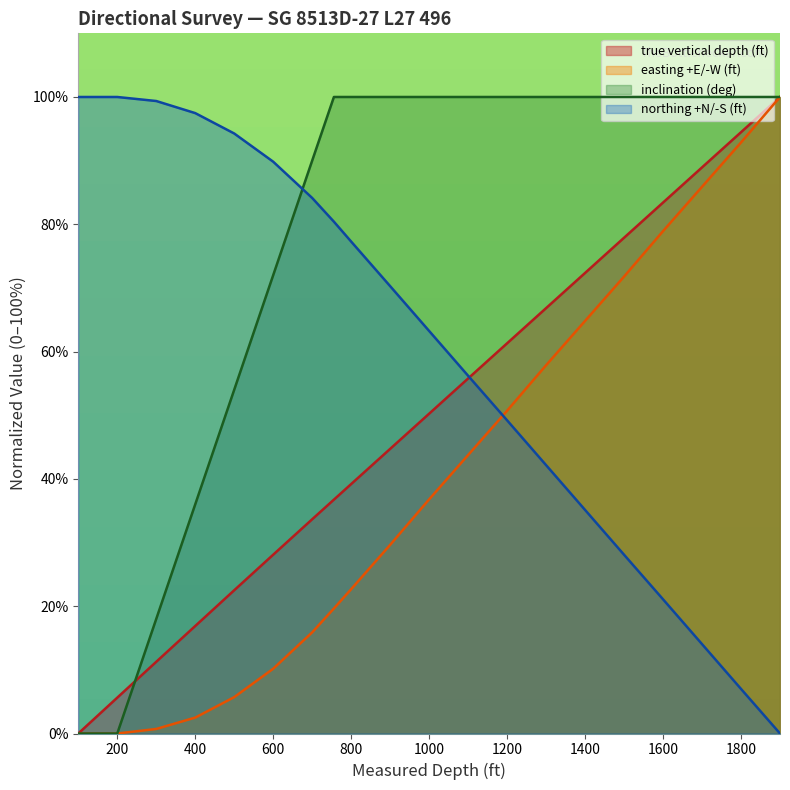

What value does the inclination (deg) series have at 600?

72.0